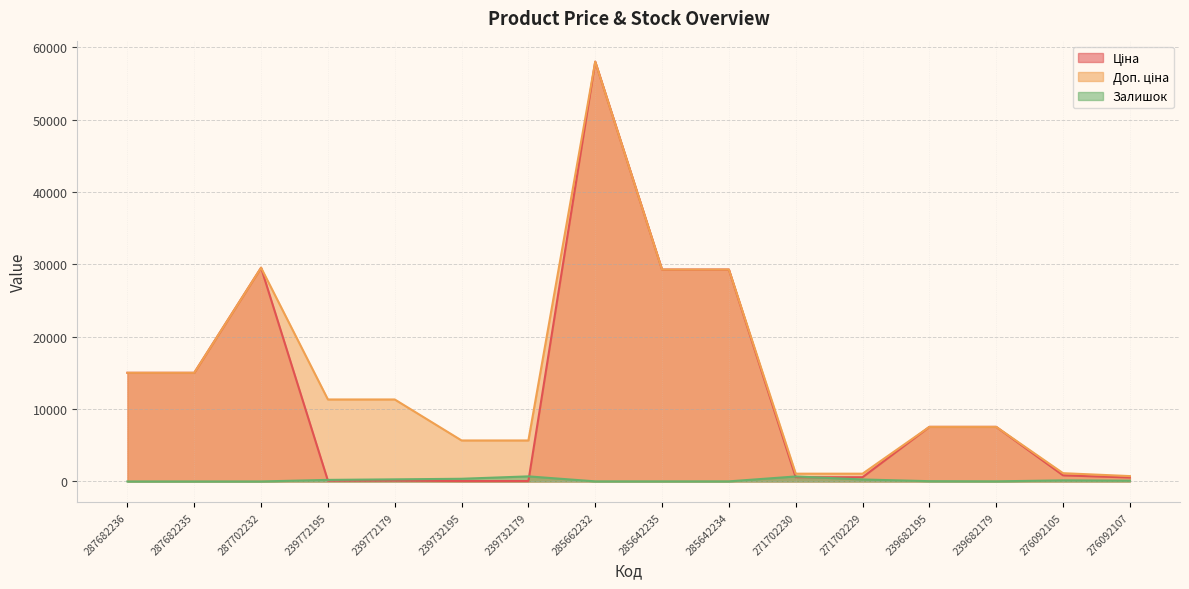

True or false: Ціна has more than 2 interior local peaks.

False